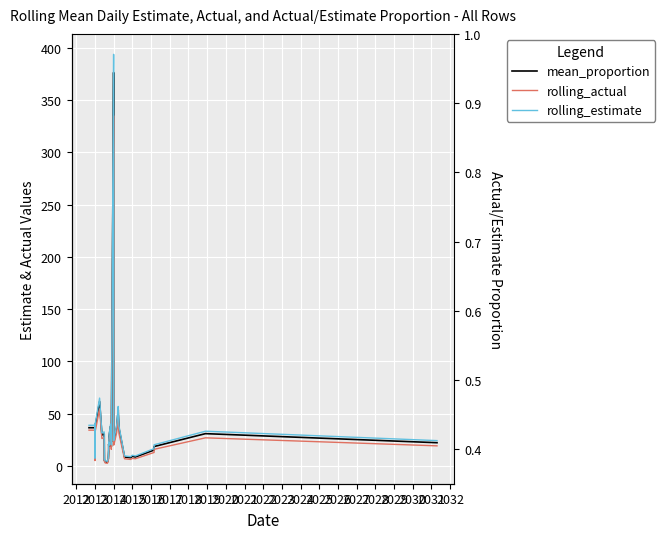

True or false: rolling_estimate has a value of 55.1 at 2013.

False